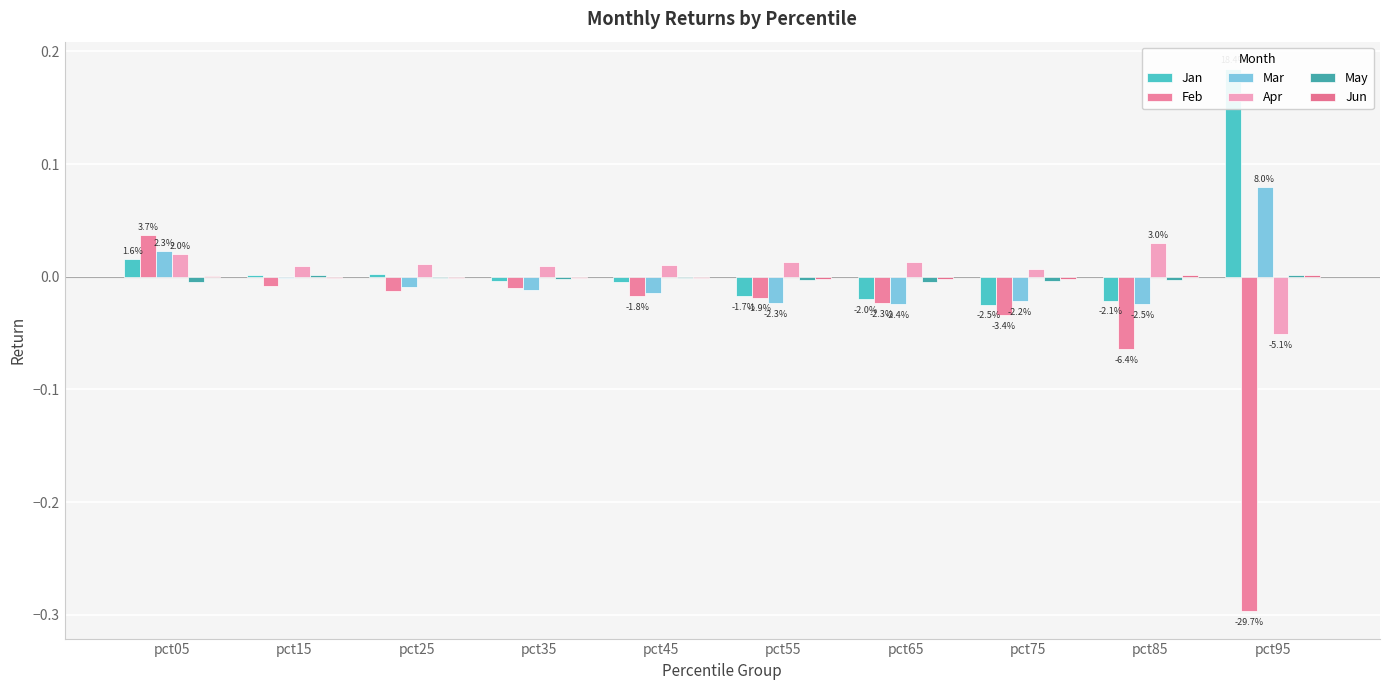

Rank the series at pct55 from highest to lowest value.

Apr, Jun, May, Jan, Feb, Mar